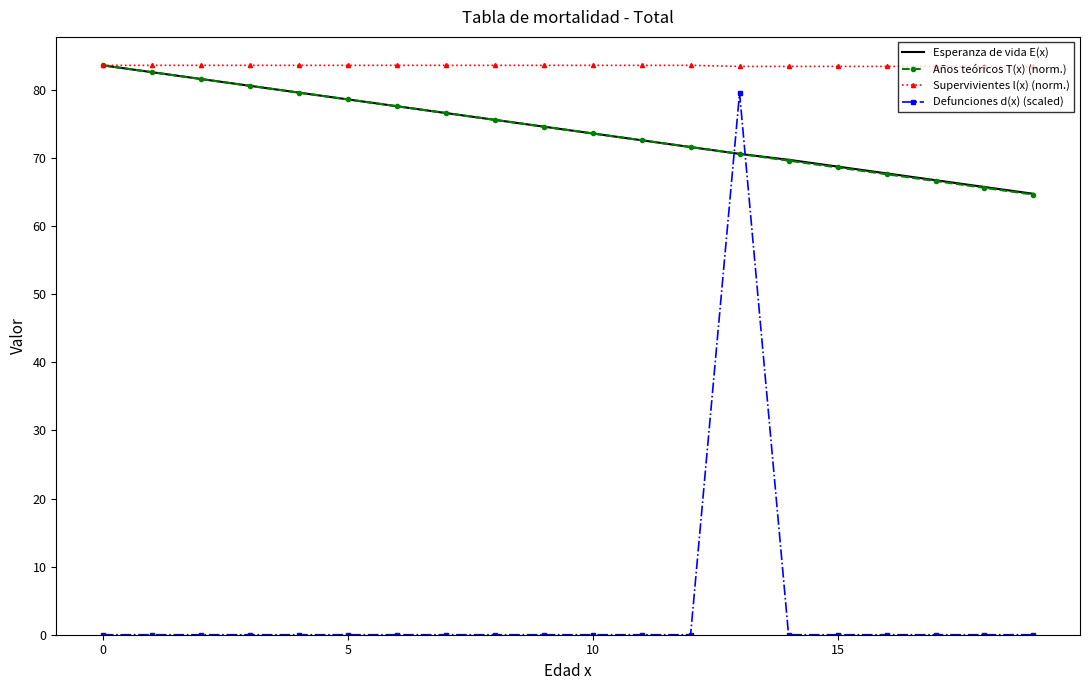

What is the highest value of the Años teóricos T(x) (norm.) series?

83.6